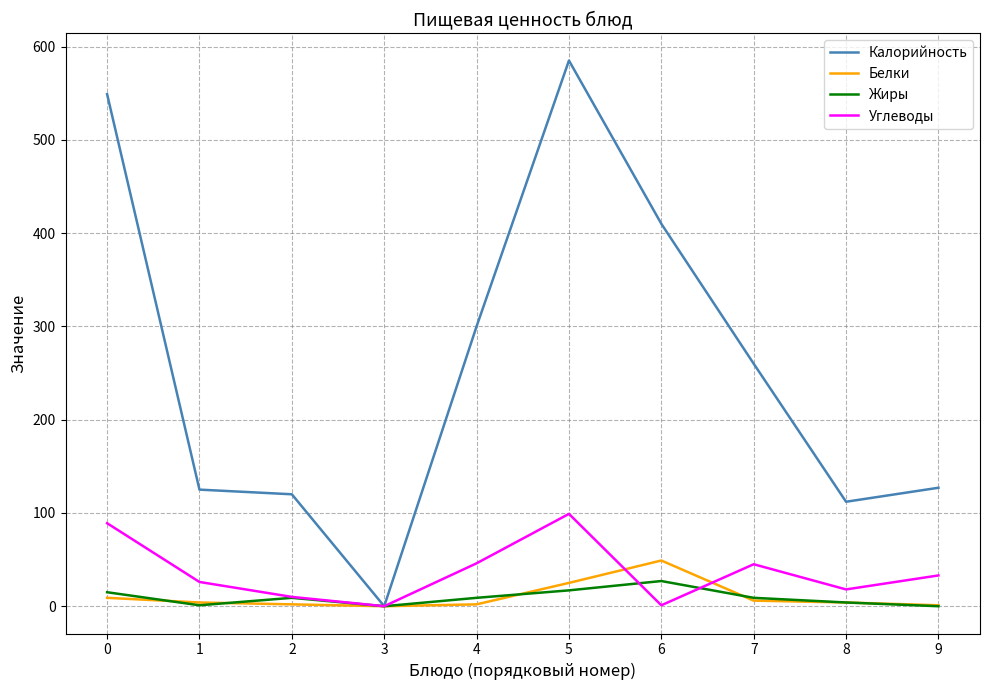

The value of Белки at 5 is 25. True or false?

True